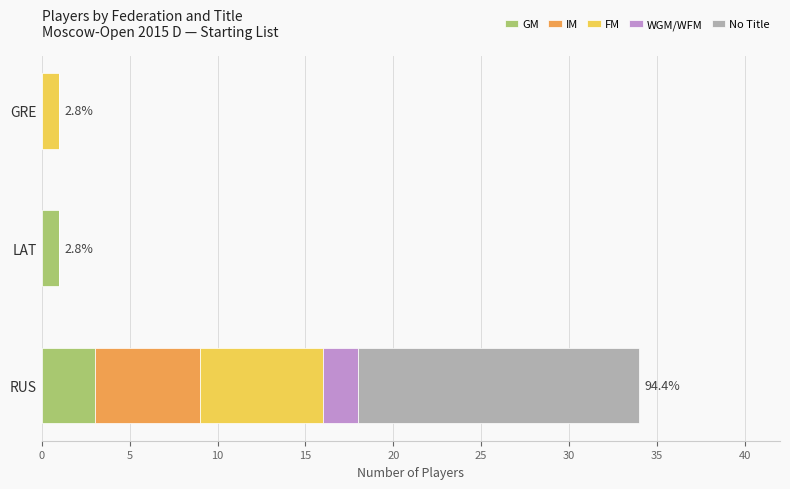

Count the number of categories in the chart.

3